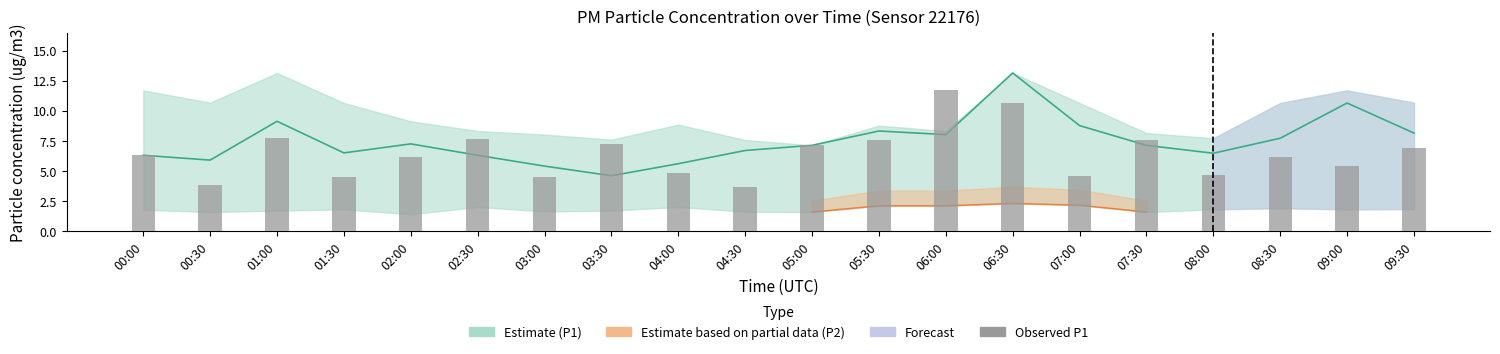

What is the sum of all values?

128.8